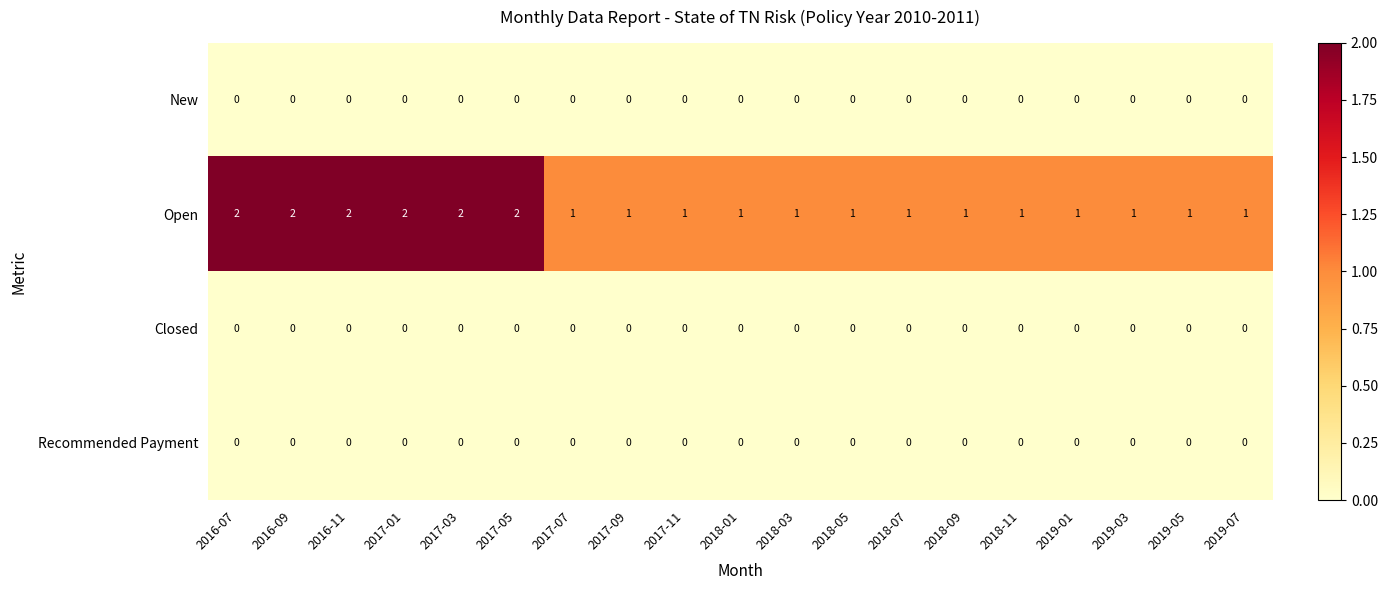

Which series changed the most between 2016-11 and 2018-01?

Open